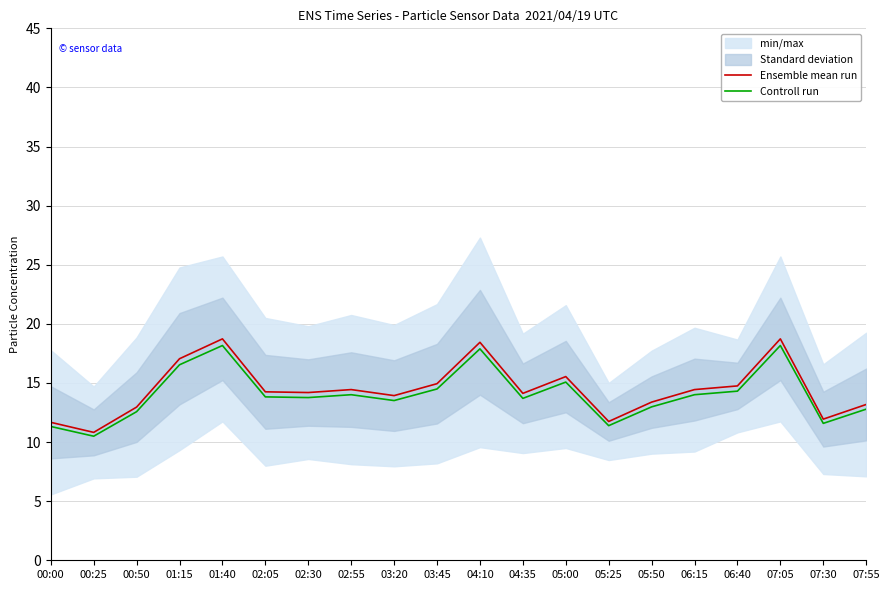

True or false: Ensemble mean run and Controll run cross at least once.

False